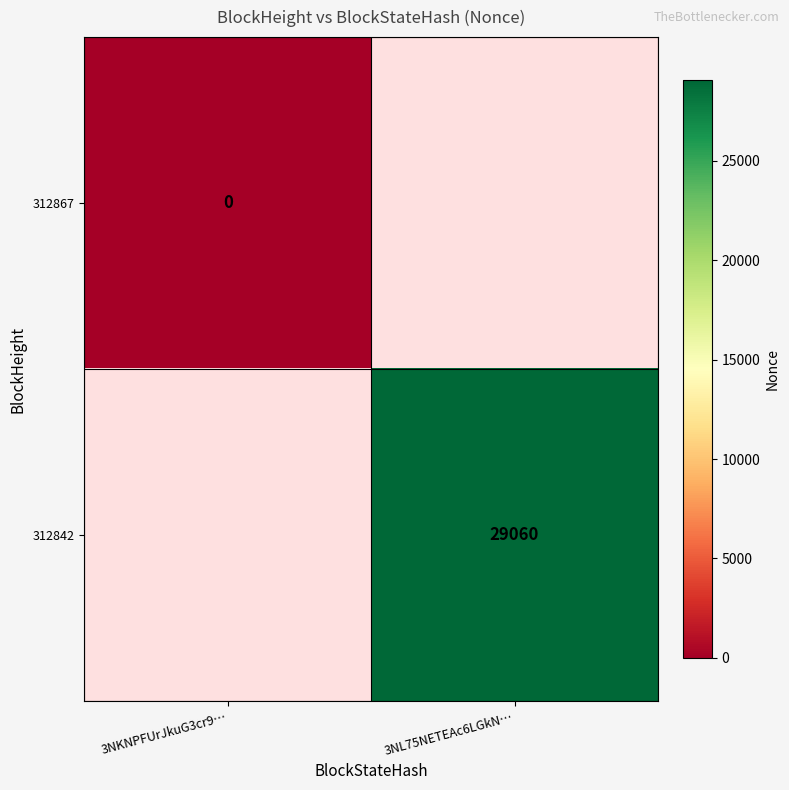

True or false: 312842 has a value of 29060 at 3NL75NETEAc6LGkN….

True